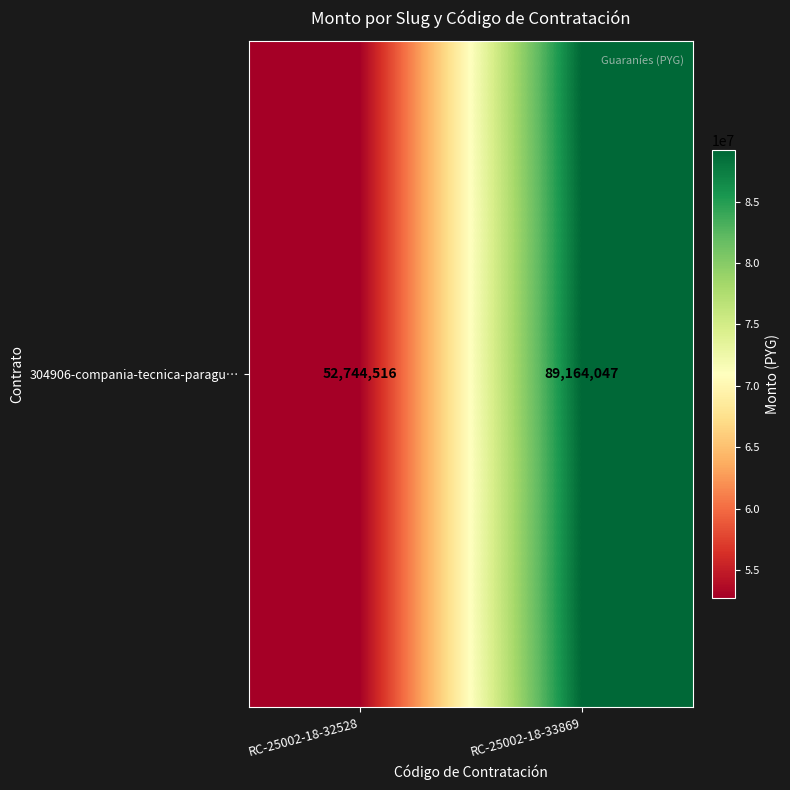

Is it true that the value at RC-25002-18-32528 is 12685783?

False